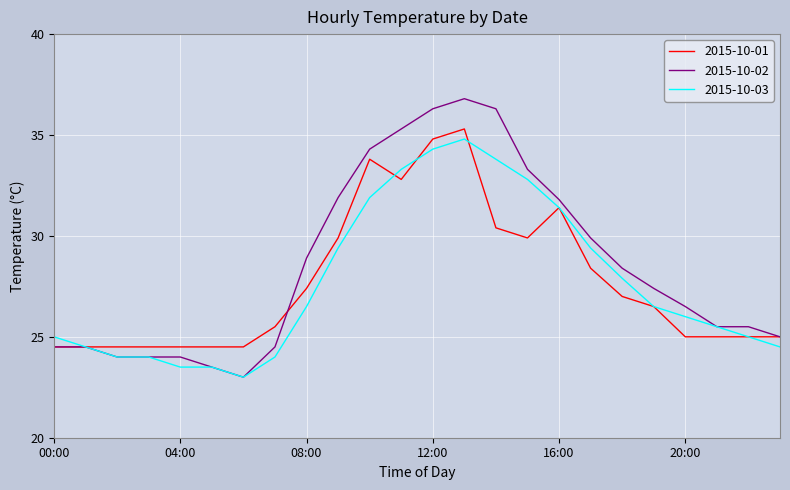

Which series has the largest range (max minus min)?

2015-10-02